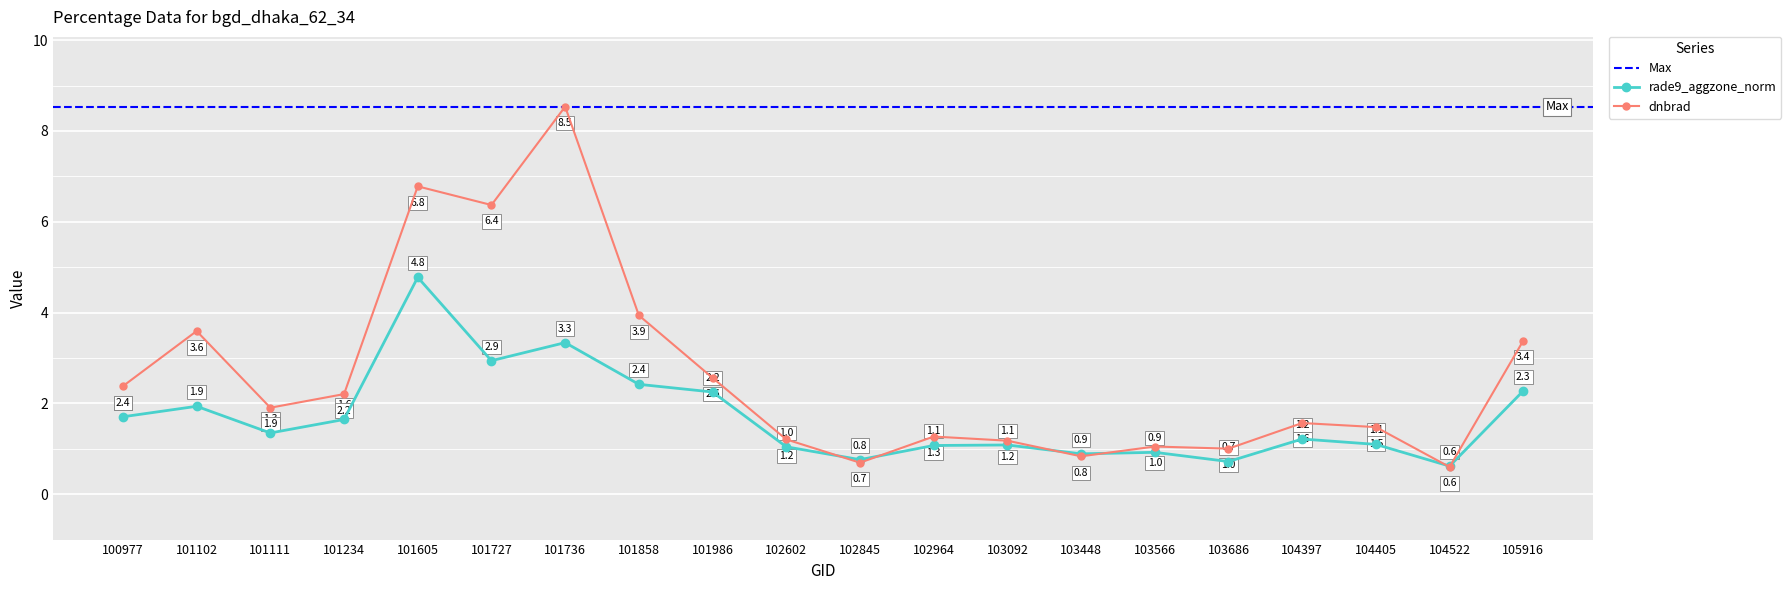

How many interior local peaks does the dnbrad series have?

6